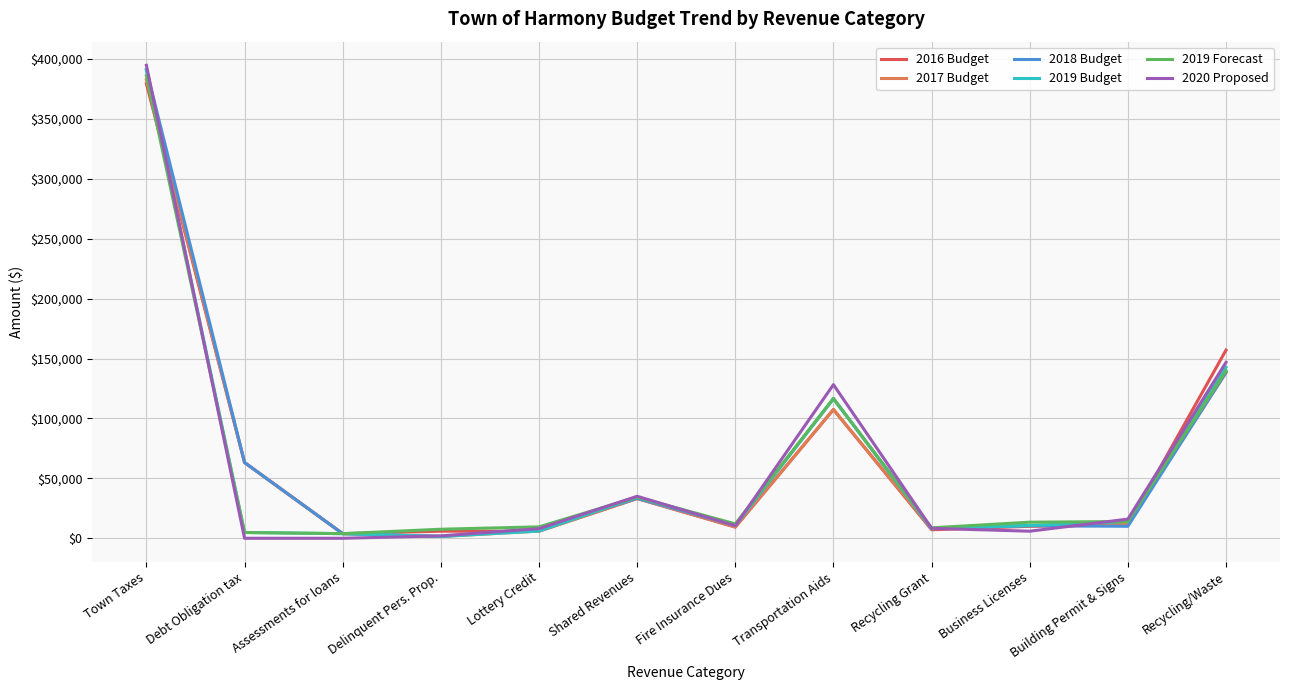

What is the sum of all 2017 Budget values?

776331.6